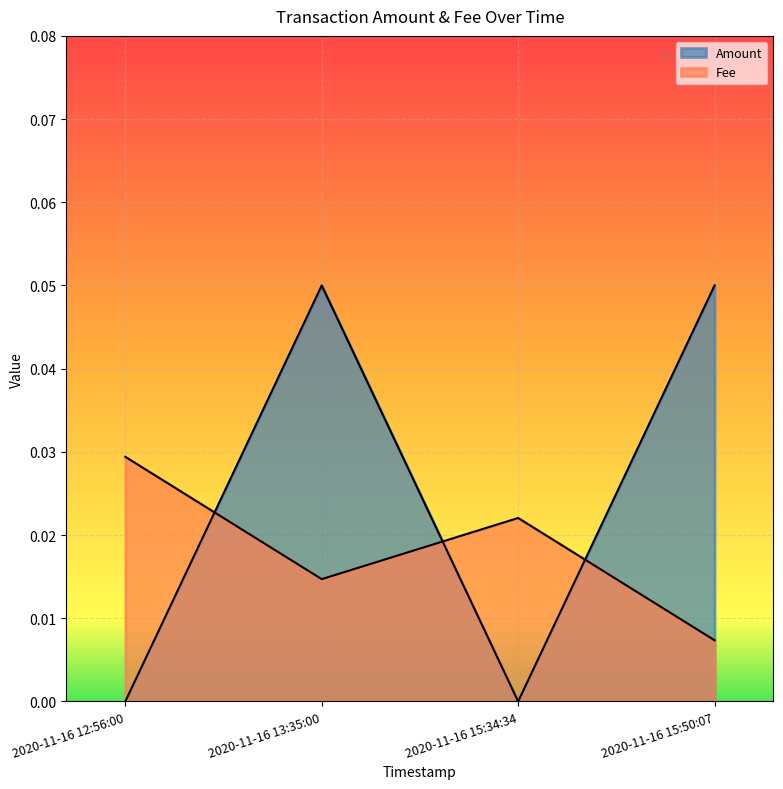

How many lines are shown in the chart?

2